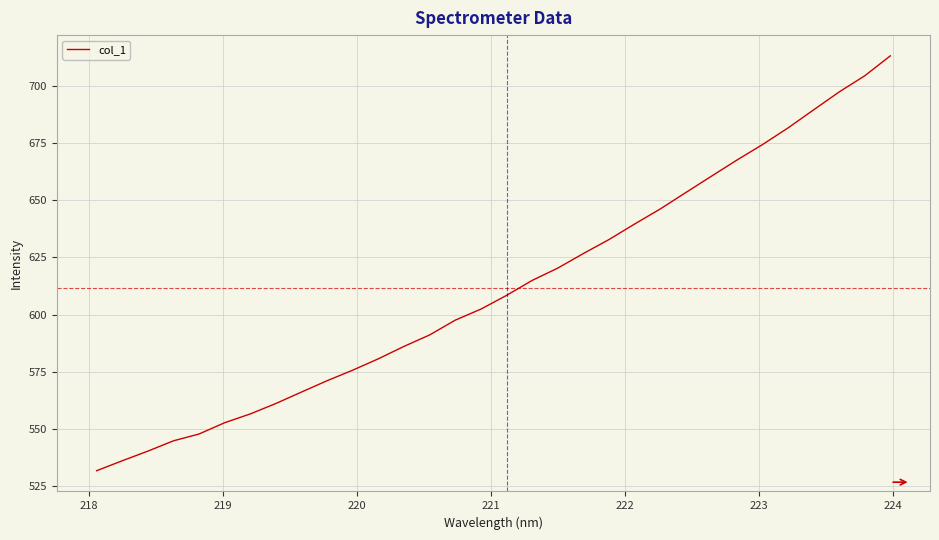

What is the greatest value displayed?

713.0